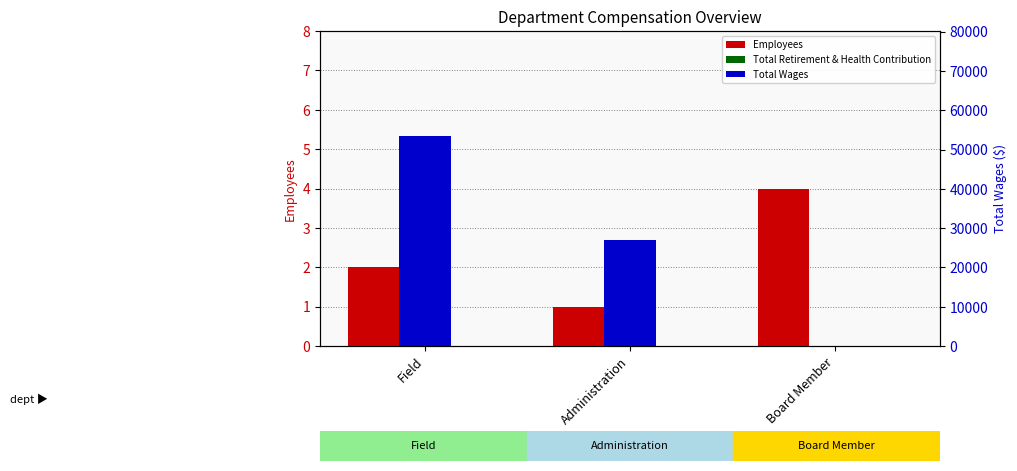

What is the label of the 1st bar from the right?

Board Member